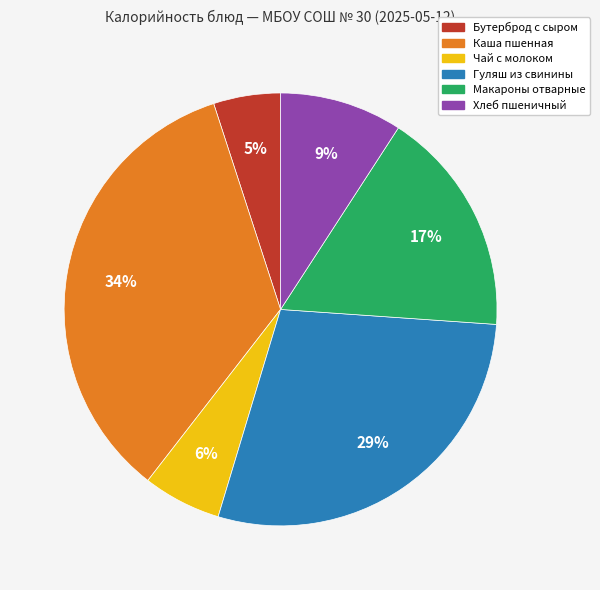

Rank the categories by value from lowest to highest.

Бутерброд с сыром, Чай с молоком, Хлеб пшеничный, Макароны отварные, Гуляш из свинины, Каша пшенная